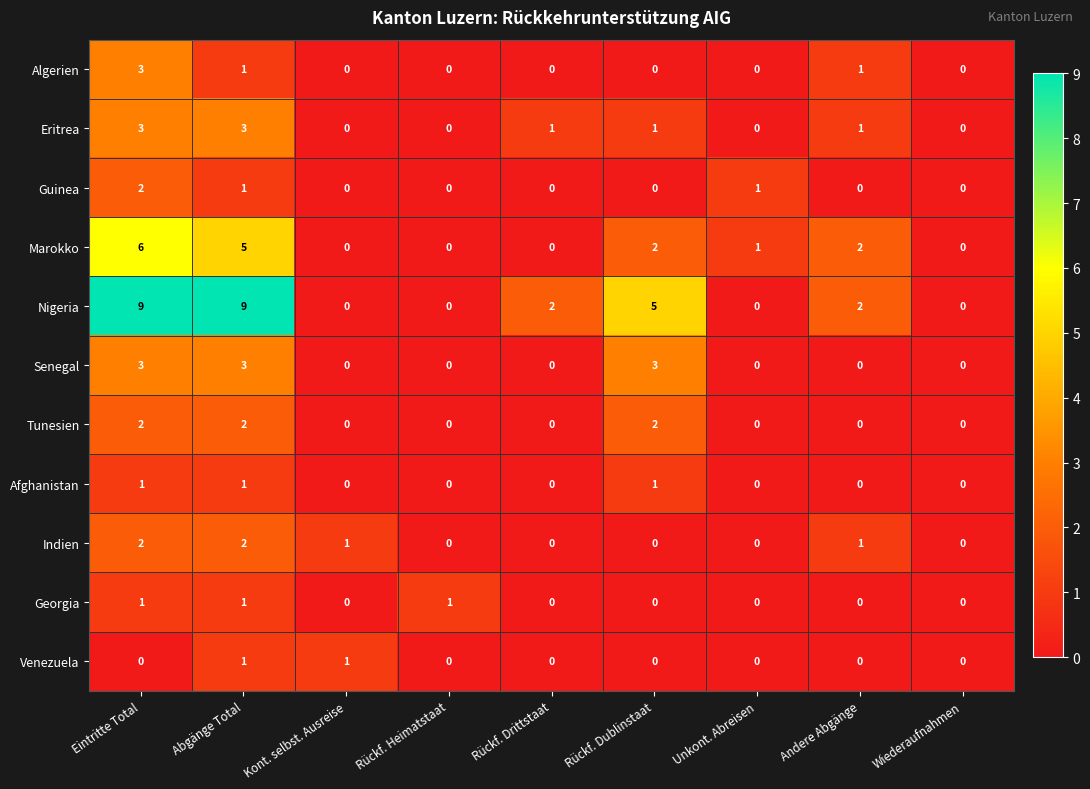

Which series has the largest total across all categories?

Nigeria